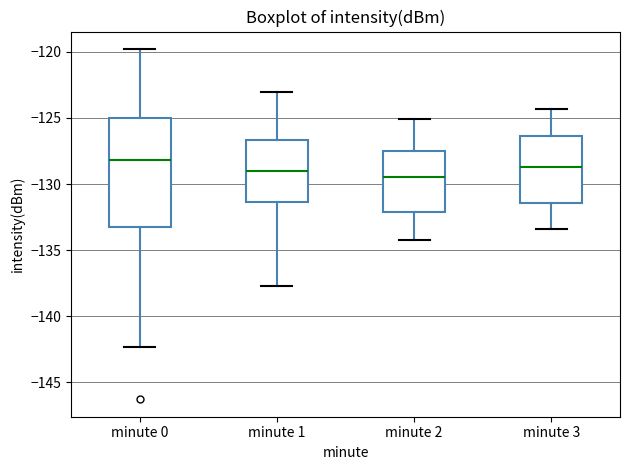

Which box's median line is the lowest?

minute 2